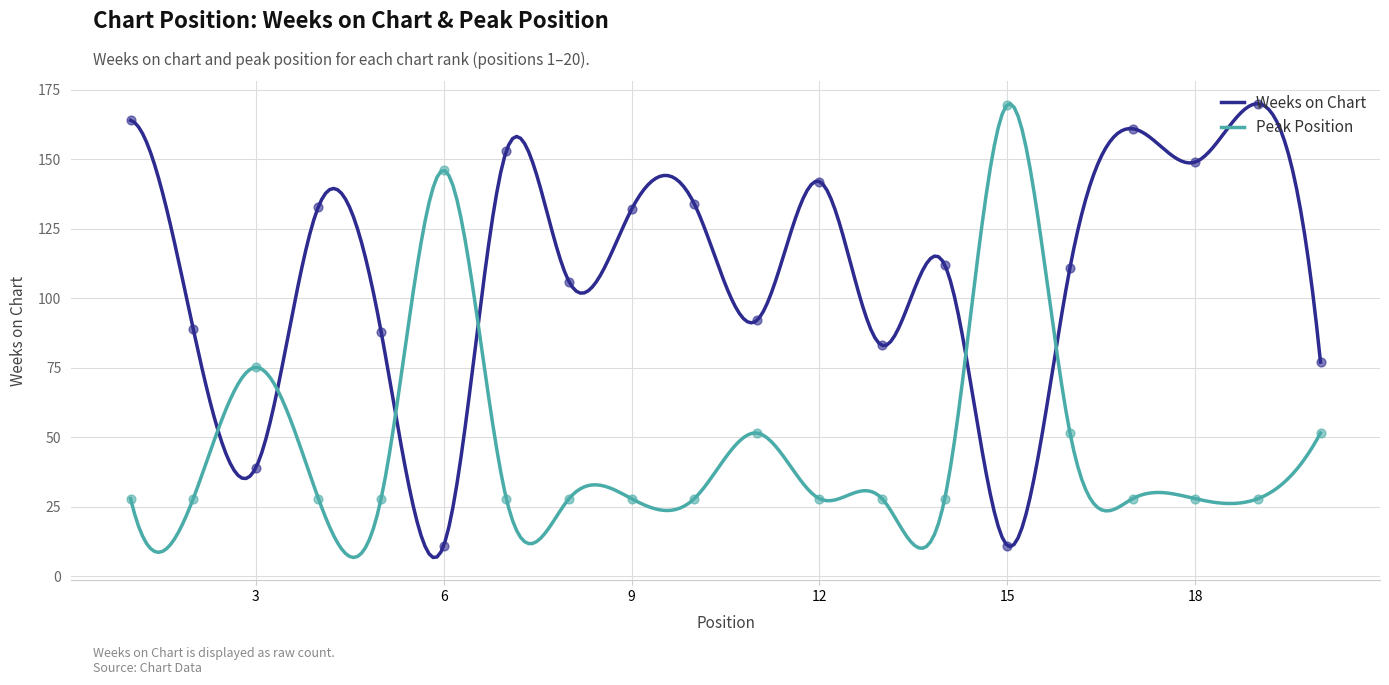

What are all the series names shown in the legend?

Weeks on Chart, Peak Position